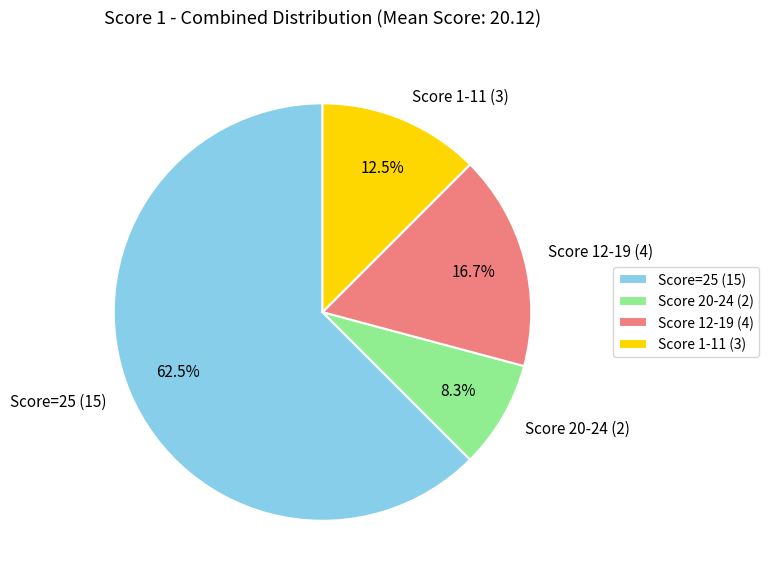

How much of the chart is everything except Score=25 (15)?

37.5%